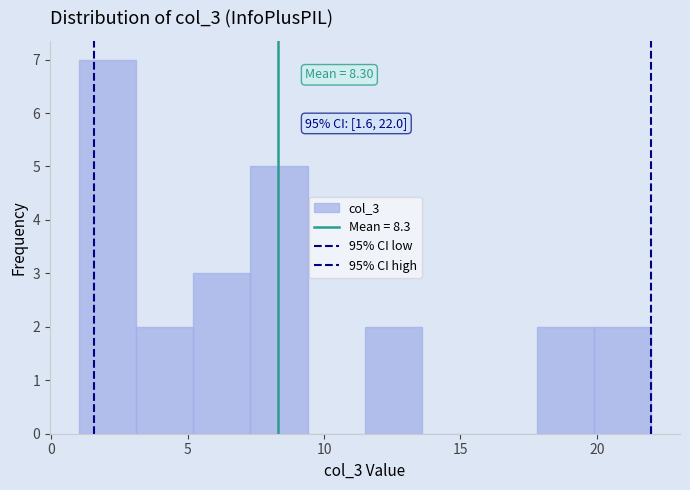

Over which range of the x-axis is the bar tallest?

1.0 to 3.1